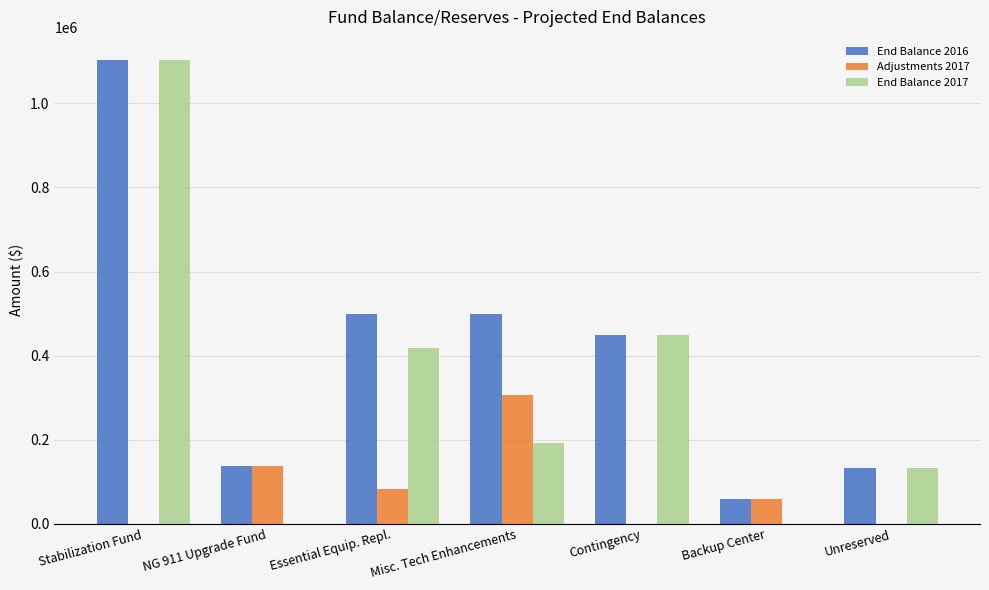

Are the bars horizontal?

No